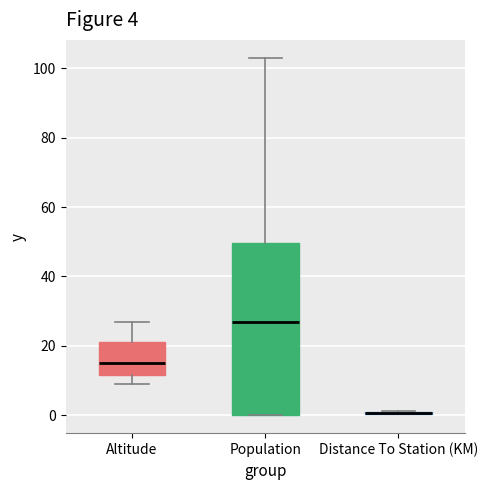

Comparing the boxes themselves (not the whiskers), which one is the tallest?

Population